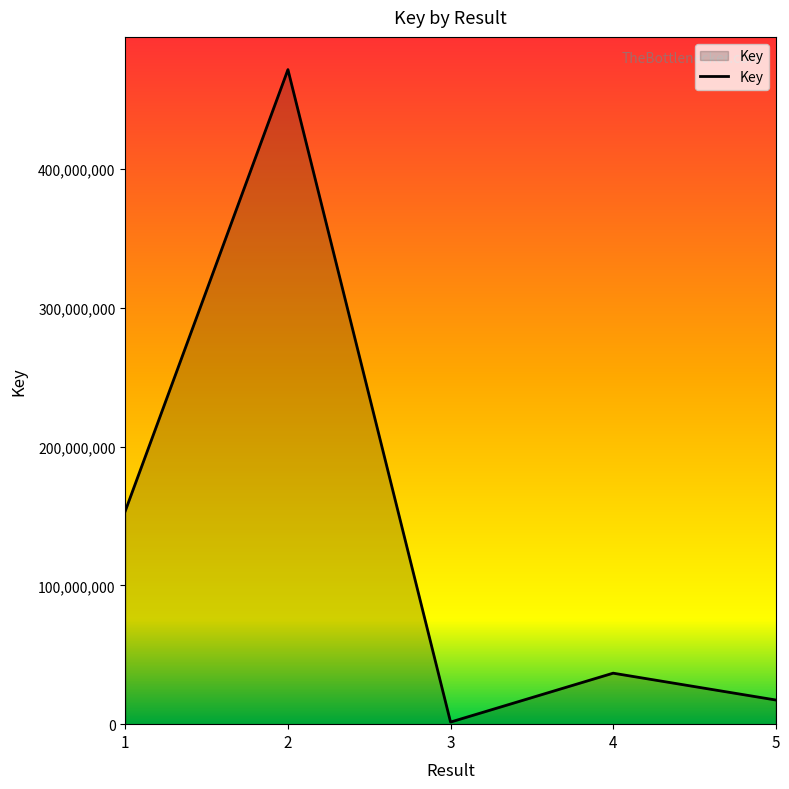

Approximately how many times larger is the value at 2 compared to 1?

3.1